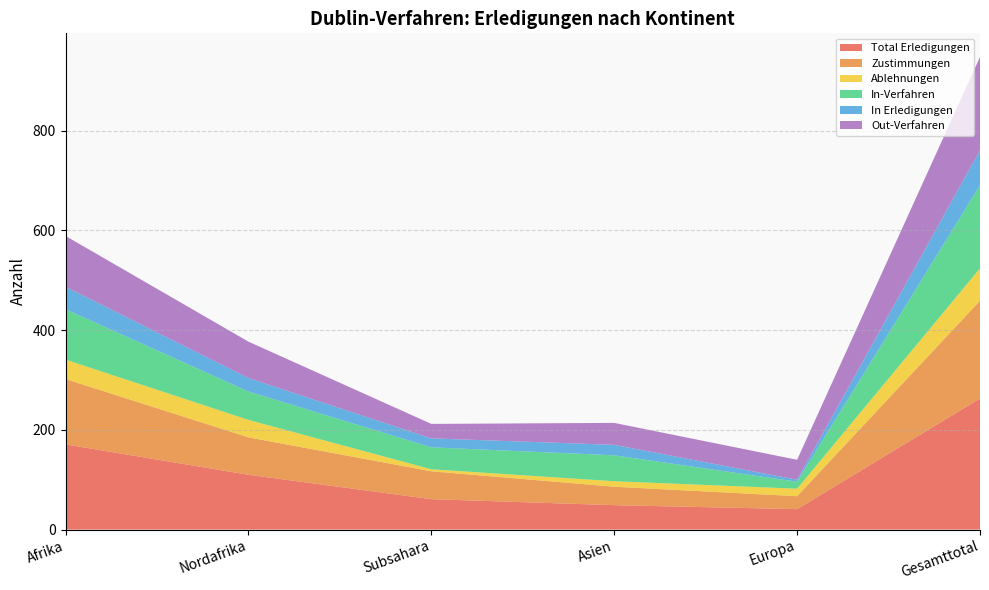

Reading left to right, extract all data points from this chart.

Total Erledigungen: Afrika=171	Nordafrika=110	Subsahara=61	Asien=49	Europa=41	Gesamttotal=263
Zustimmungen: Afrika=131	Nordafrika=75	Subsahara=56	Asien=37	Europa=26	Gesamttotal=196
Ablehnungen: Afrika=39	Nordafrika=35	Subsahara=4	Asien=11	Europa=15	Gesamttotal=65
In-Verfahren: Afrika=101	Nordafrika=57	Subsahara=44	Asien=52	Europa=14	Gesamttotal=167
In Erledigungen: Afrika=45	Nordafrika=27	Subsahara=18	Asien=21	Europa=4	Gesamttotal=70
Out-Verfahren: Afrika=102	Nordafrika=73	Subsahara=29	Asien=44	Europa=40	Gesamttotal=187